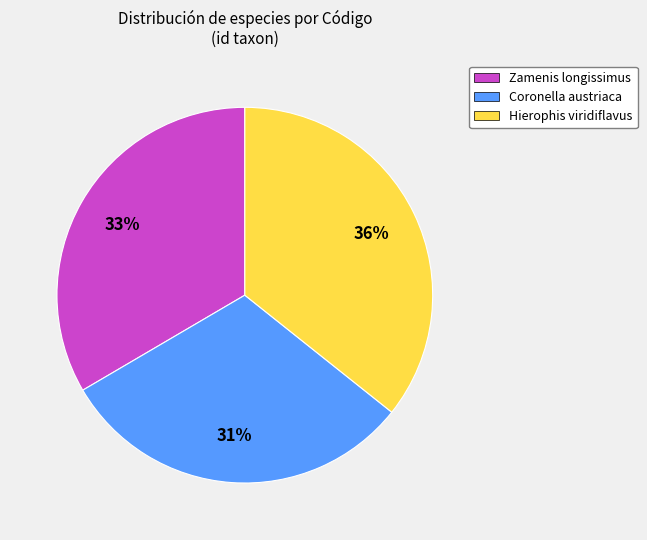

Which category has the smallest portion of the pie?

Coronella austriaca